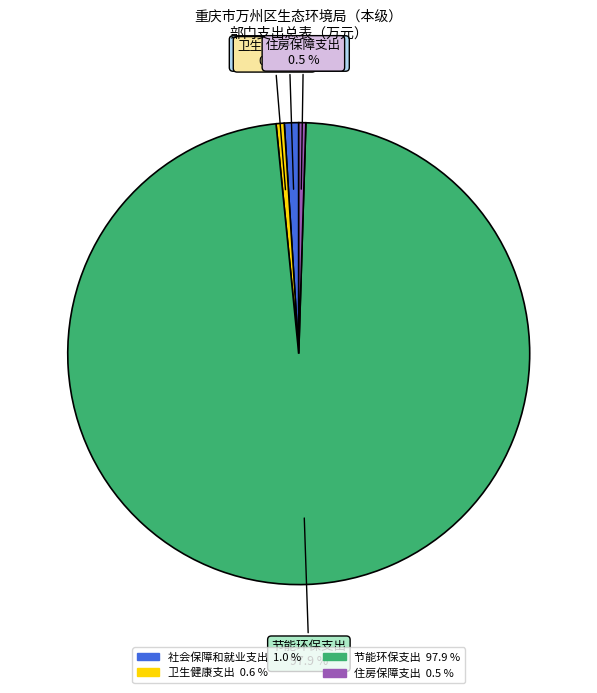

Do 节能环保支出 and 卫生健康支出 together represent more than half of the pie?

Yes